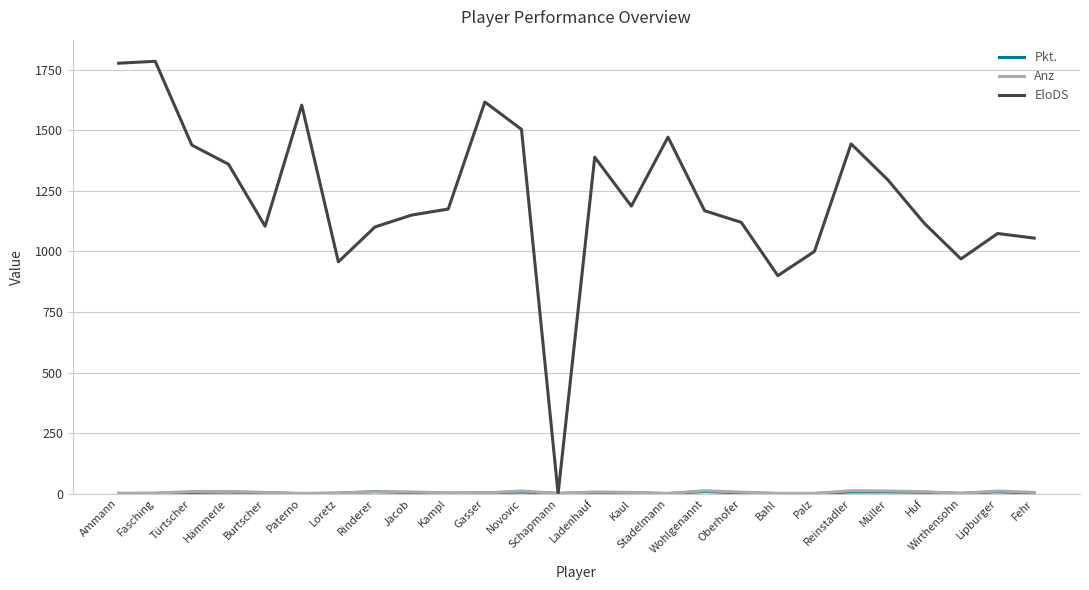

What is the maximum value shown in the chart?

1785.0